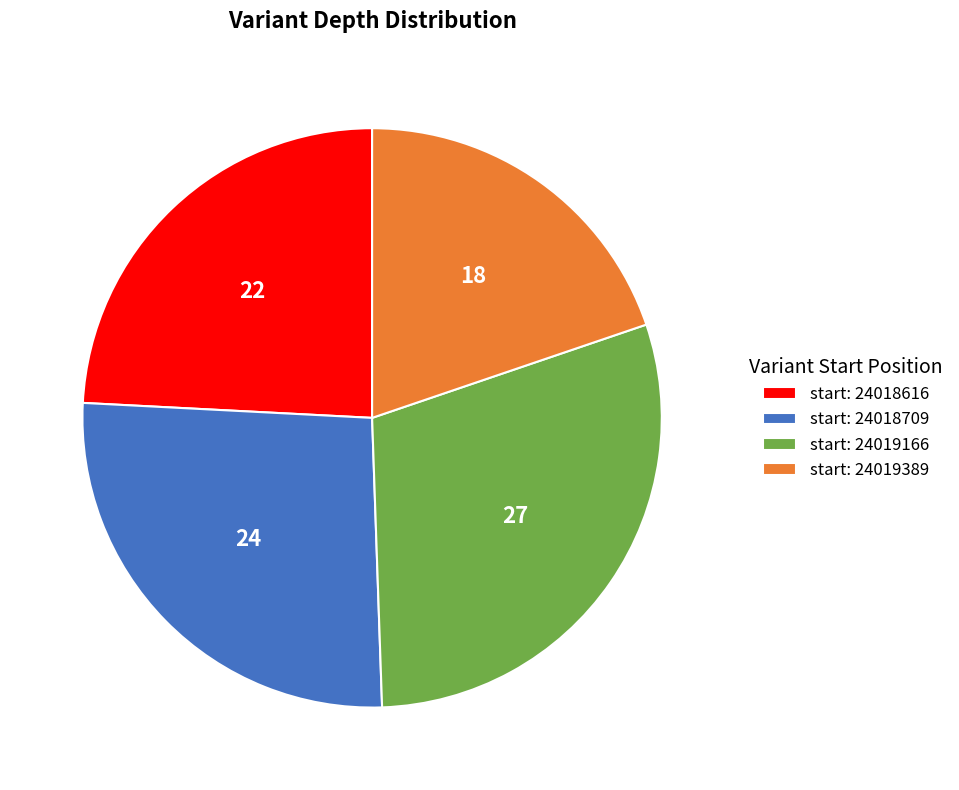

Is it true that start: 24019166 is 30% of the pie?

True